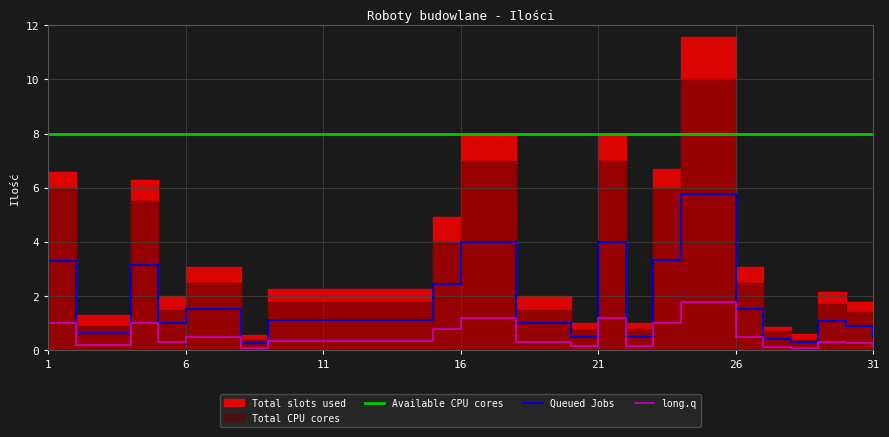

The Queued Jobs series shows 4.0 at 16. True or false?

True